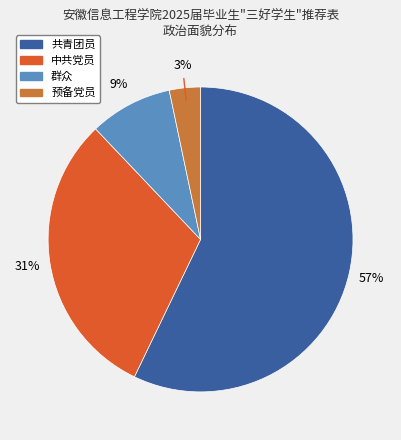

What percentage is the 共青团员 slice, to the nearest percent?

57%